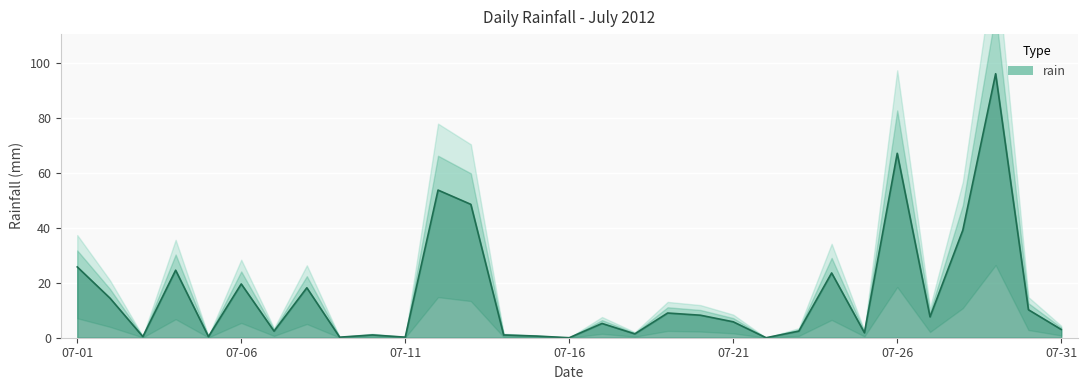

What is the maximum value shown in the chart?

96.2